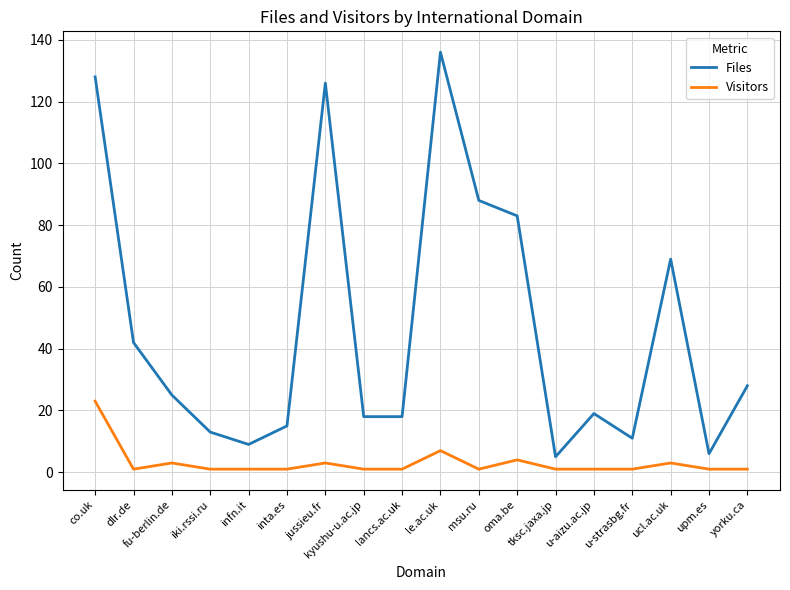

Count the number of categories in the chart.

18